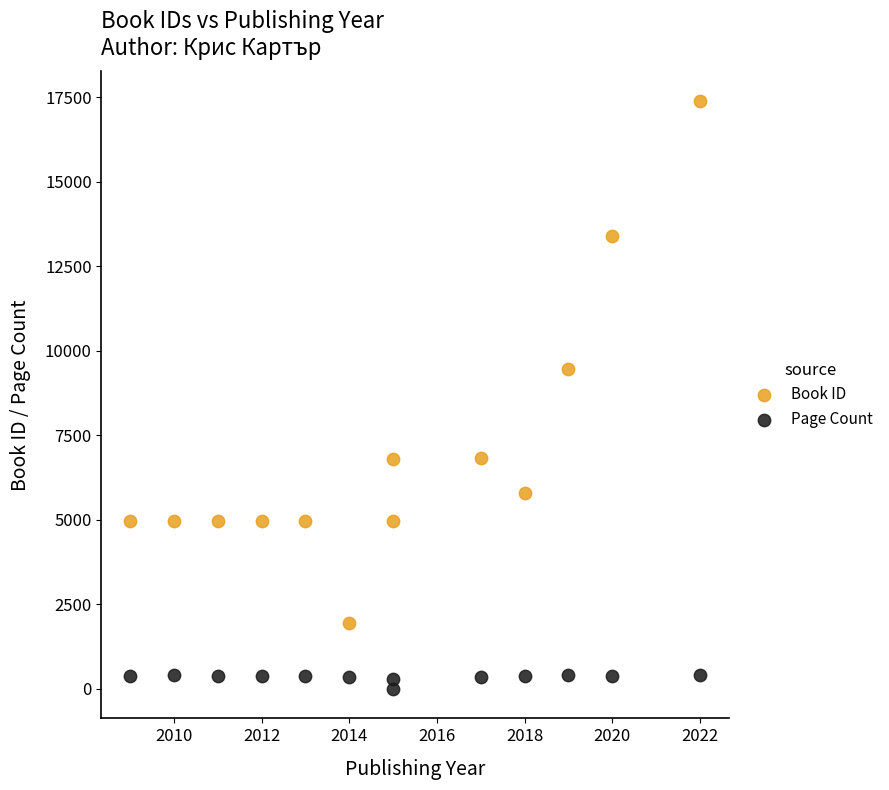

Which series has the largest Y range (max minus min)?

Book ID